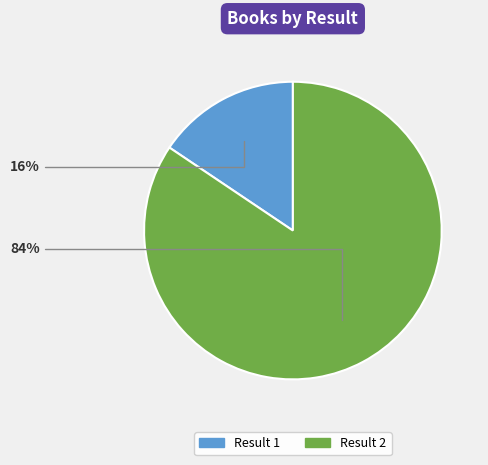

Is there a majority slice in this chart?

Yes